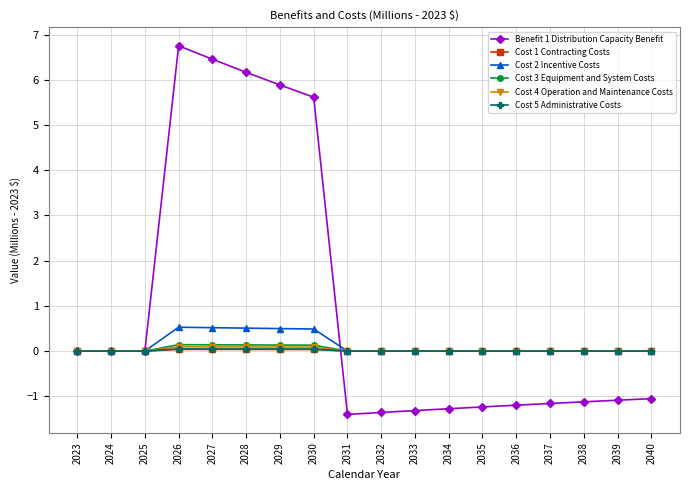

In Cost 3 Equipment and System Costs, how many points are higher than both neighbors (excluding endpoints)?

1